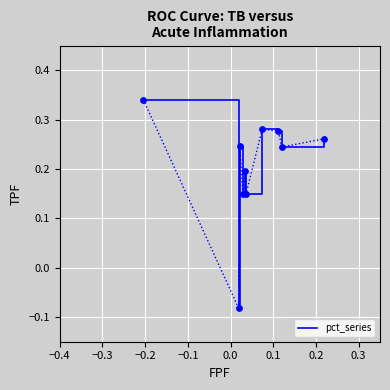

What is the difference between the maximum and minimum values?

0.4